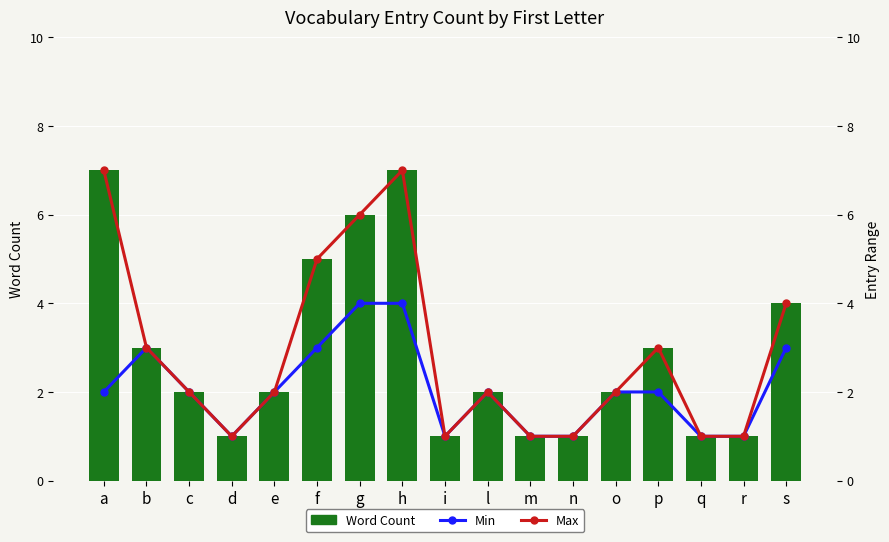

Where does the Min series first go above 2?

b